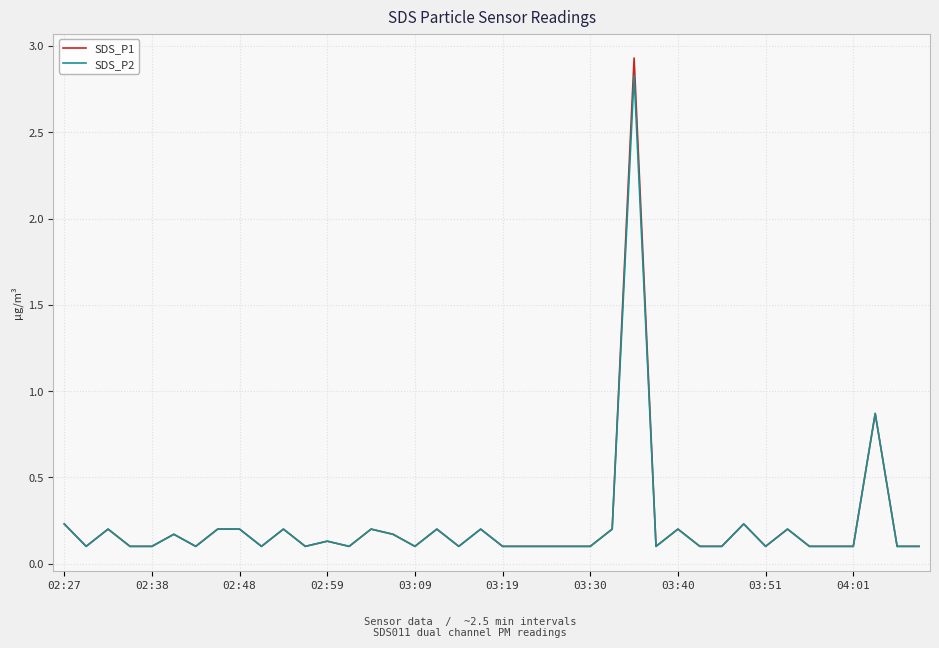

Which series has the widest spread of values?

SDS_P1